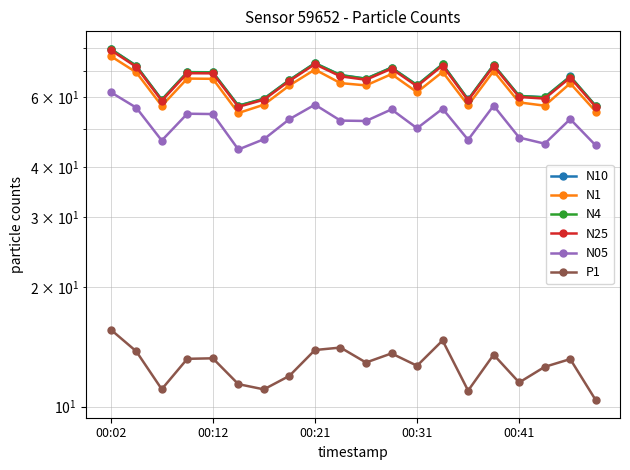

True or false: N4 and N25 intersect in this chart.

False